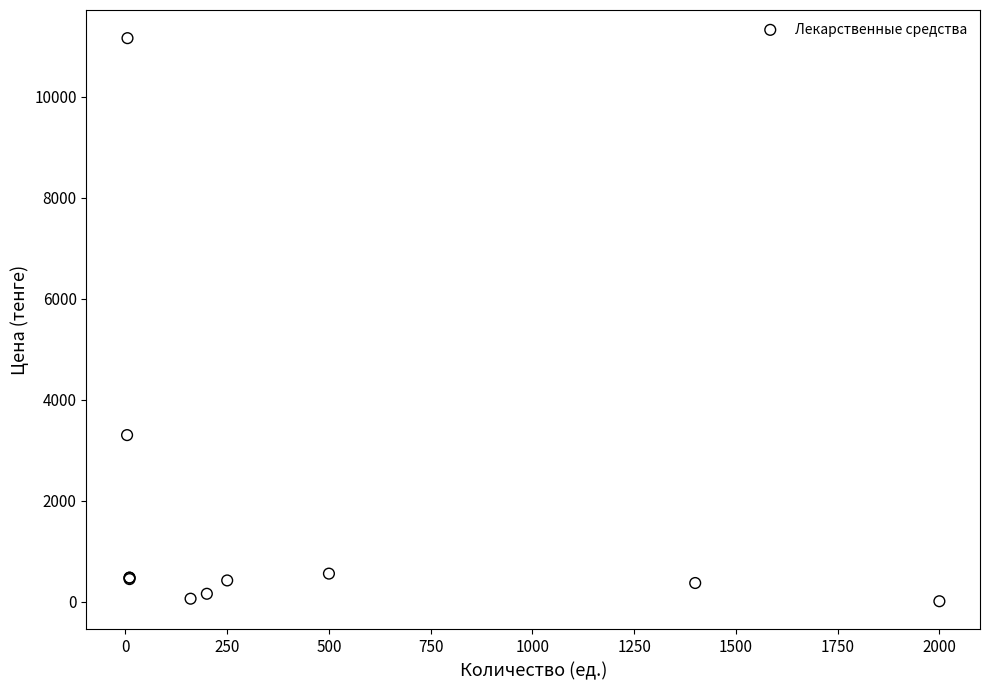

What Y value in the scatter plot is closest to 5586?

3300.0